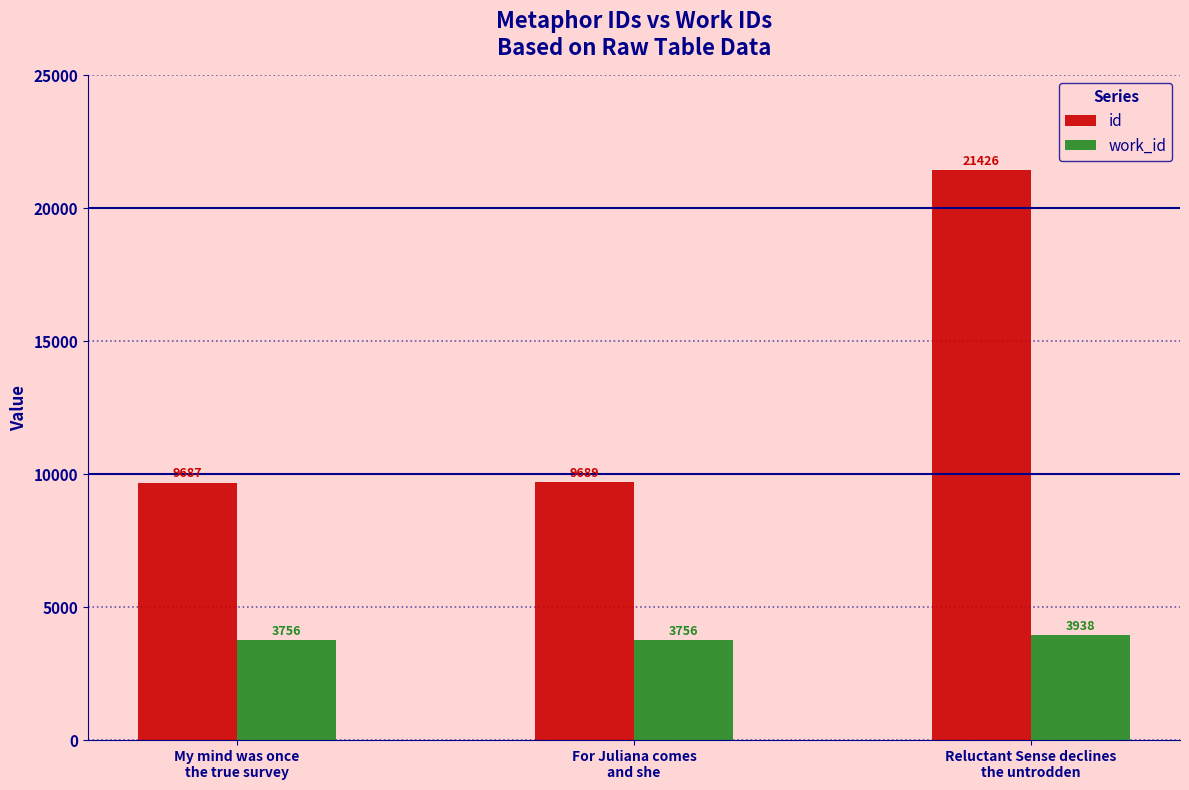

Which series has the largest range (max minus min)?

id